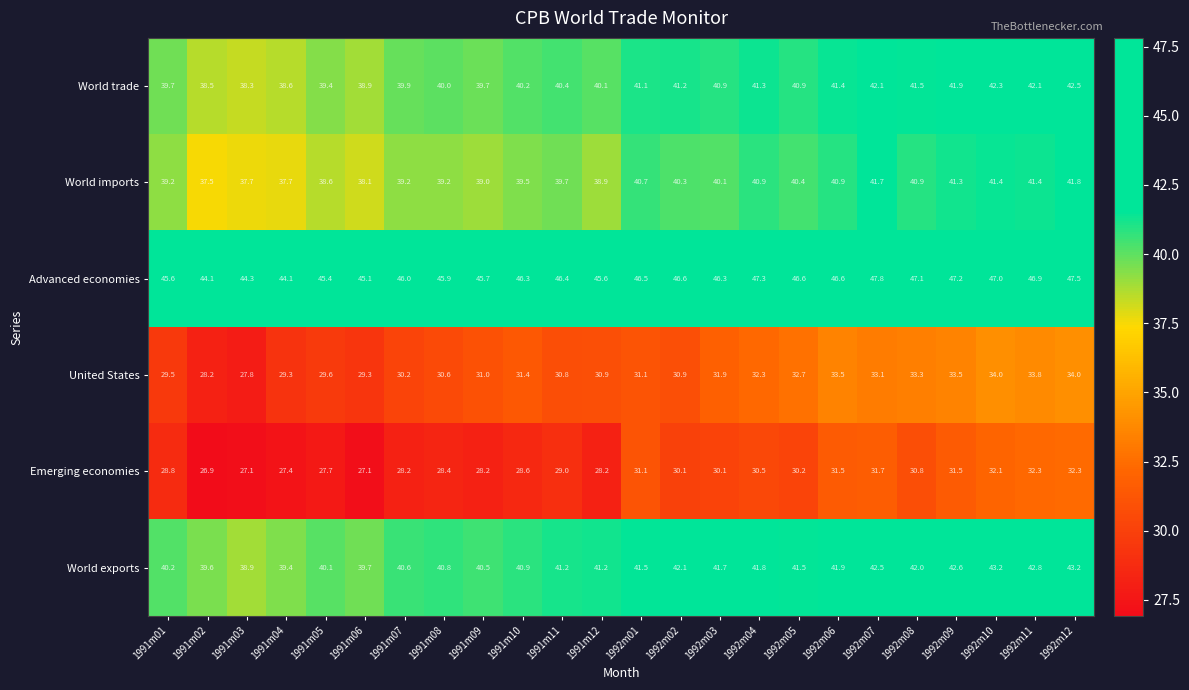

The World exports series shows 69.3 at 1992m12. True or false?

False